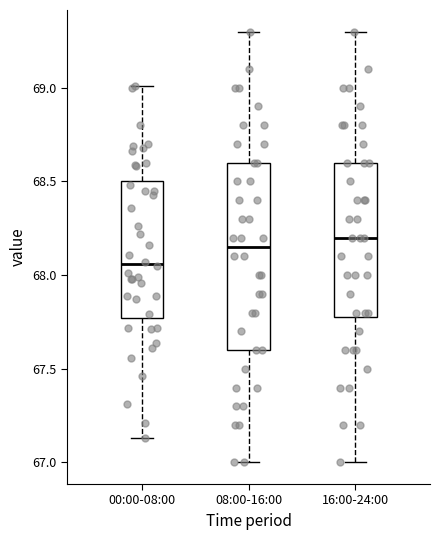

Where does the upper whisker of the box for 00:00-08:00 end on the y-axis? The values are not printed on the chart, so give them approximately, as read against the axis.

69.00